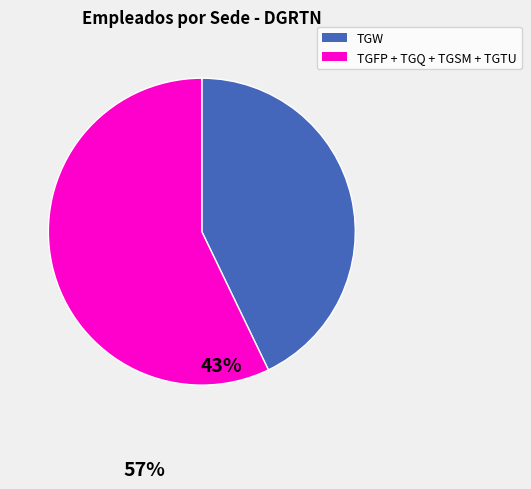

Does any single category account for the majority?

Yes